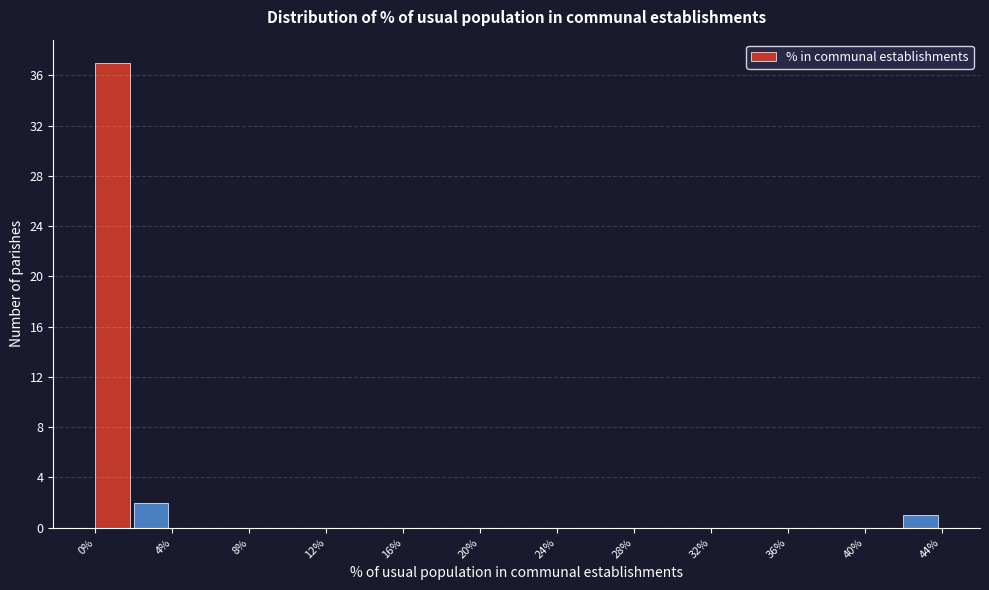

How tall is the bar that spans 0 to 2 on the x-axis? The values are not printed on the chart, so give them approximately, as read against the axis.

37